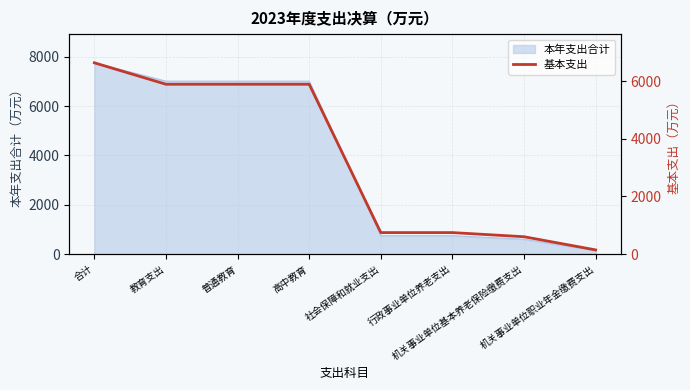

At which category does the chart reach its minimum across all series?

机关事业单位职业年金缴费支出